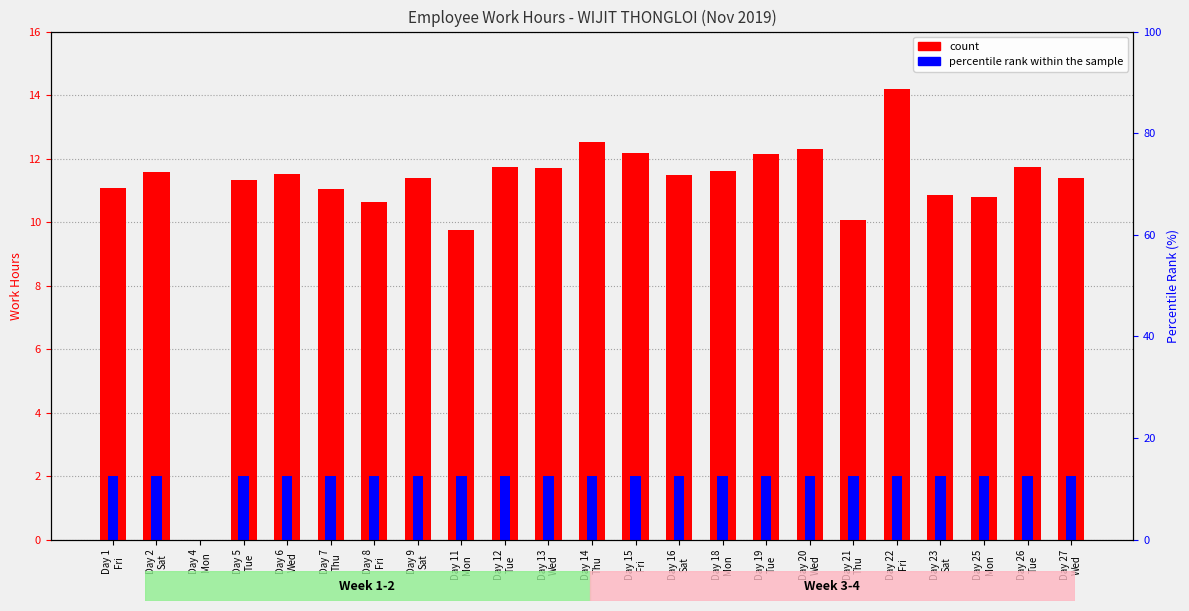

What is the difference between the highest and lowest values at Day 20
Wed?

10.3